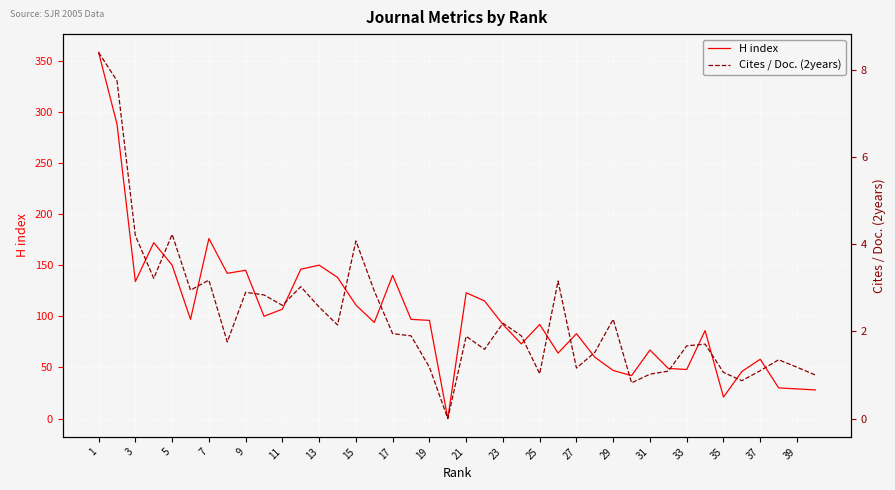

List the series in order of their overall mean, highest first.

H index, Cites / Doc. (2years)